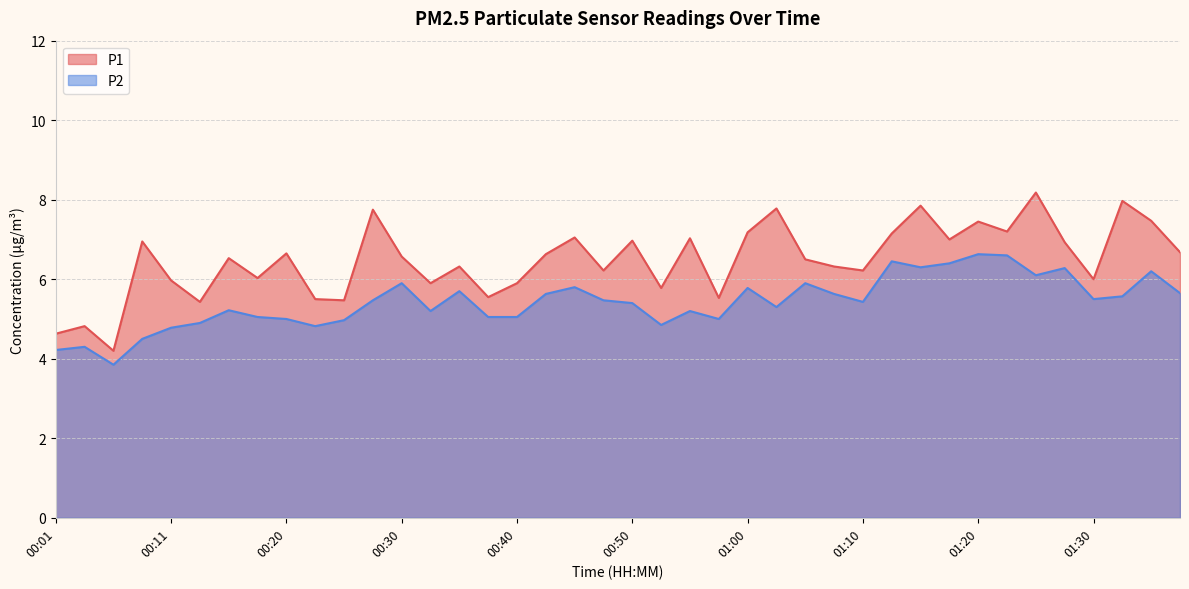

At 00:23, list the series in order from smallest to largest.

P2, P1